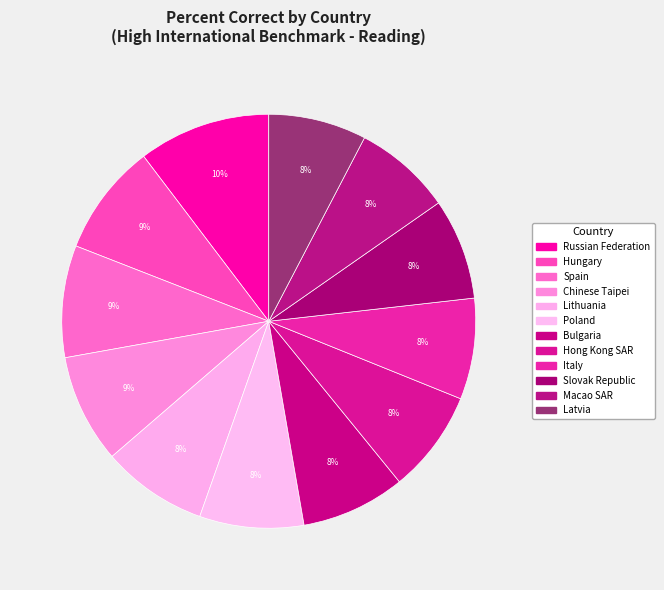

Is it true that Hungary is 9% of the pie?

True